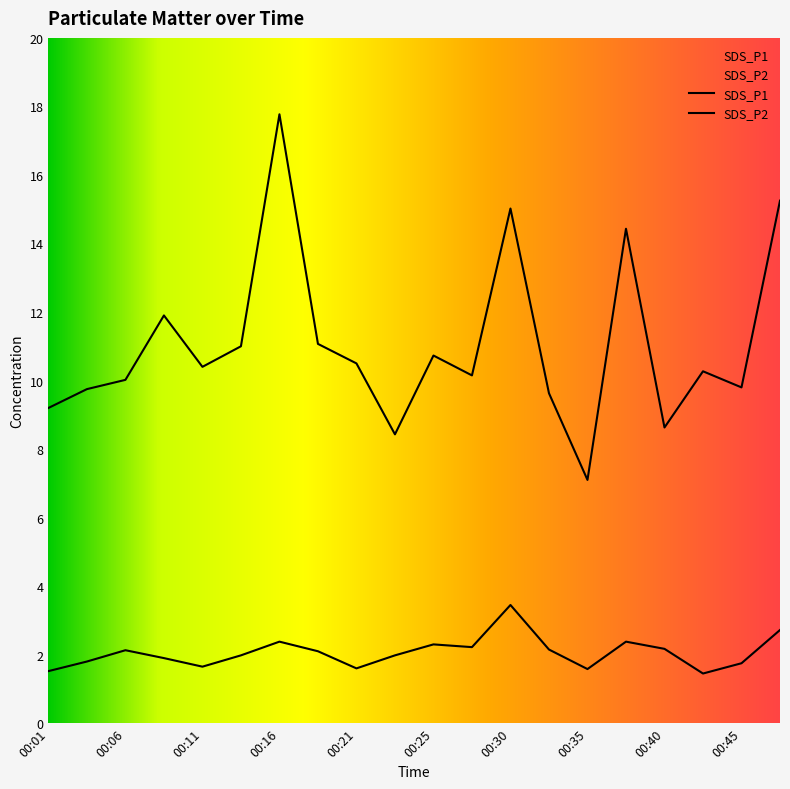

Does the chart display data point markers on the line(s)?

No